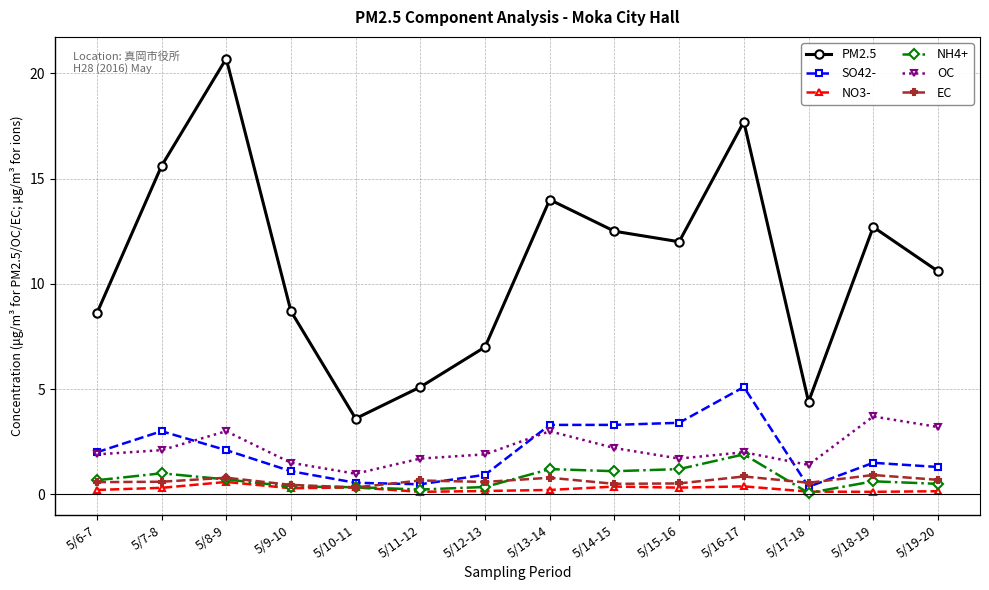

True or false: NH4+ has a value of 0.7 at 5/8-9.

True